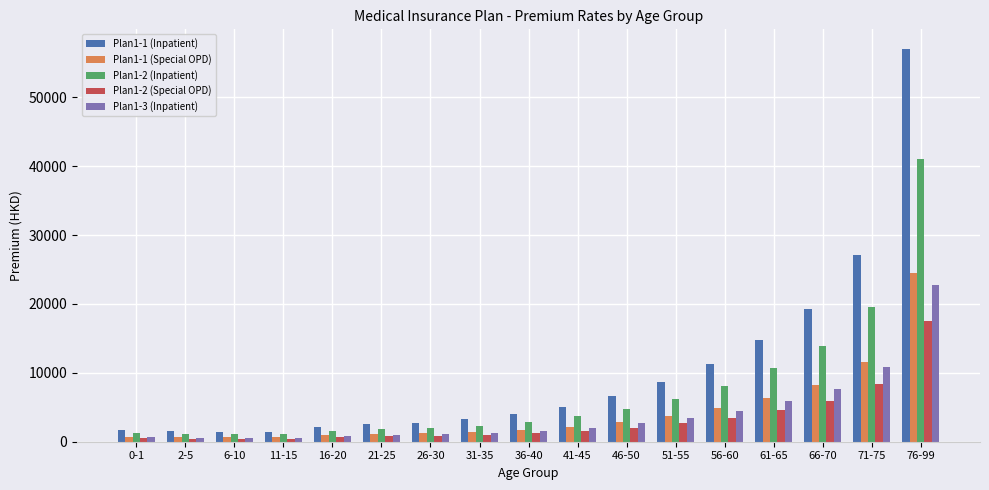

Which series has the largest range (max minus min)?

Plan1-1 (Inpatient)